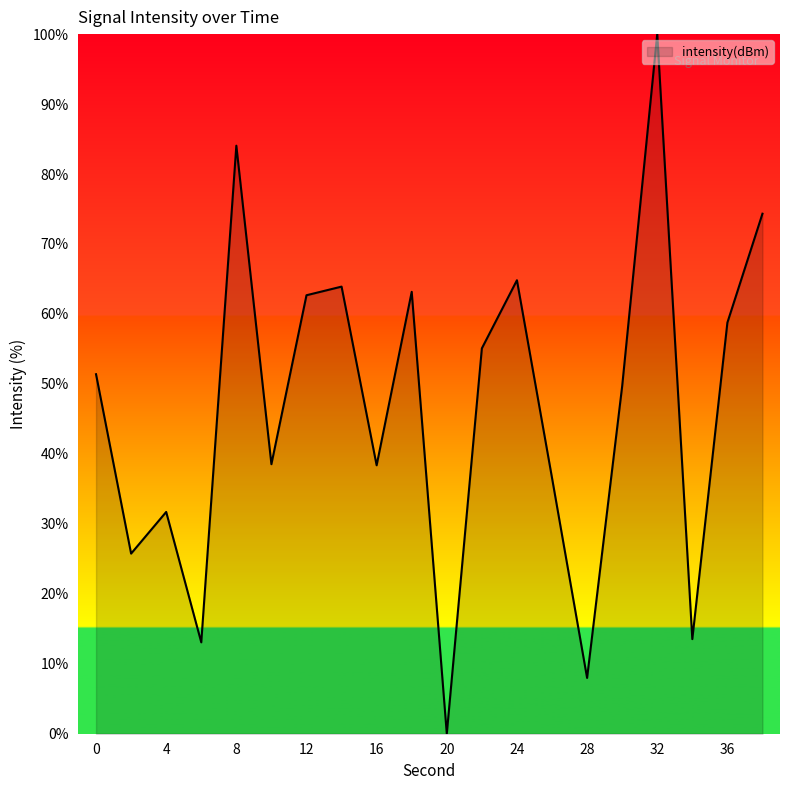

What is the maximum value shown in the chart?

100.0